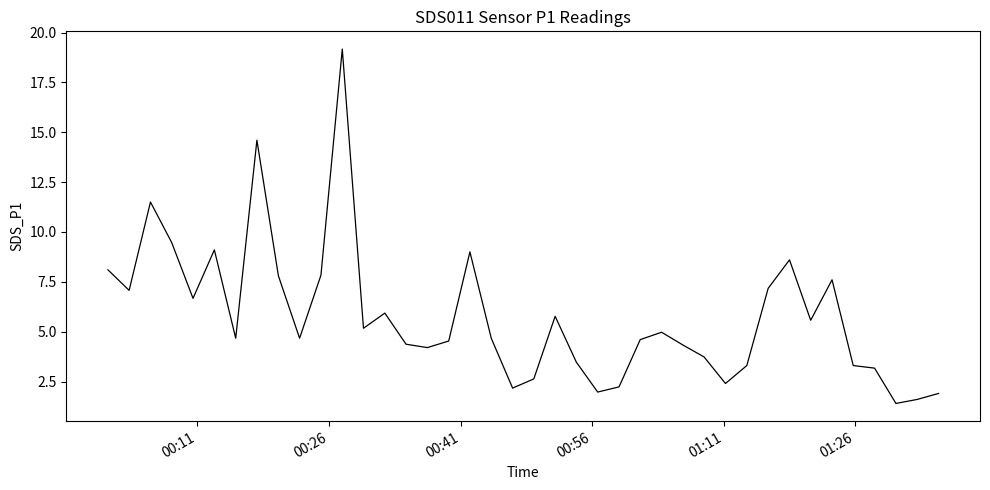

What is the greatest value displayed?

19.2